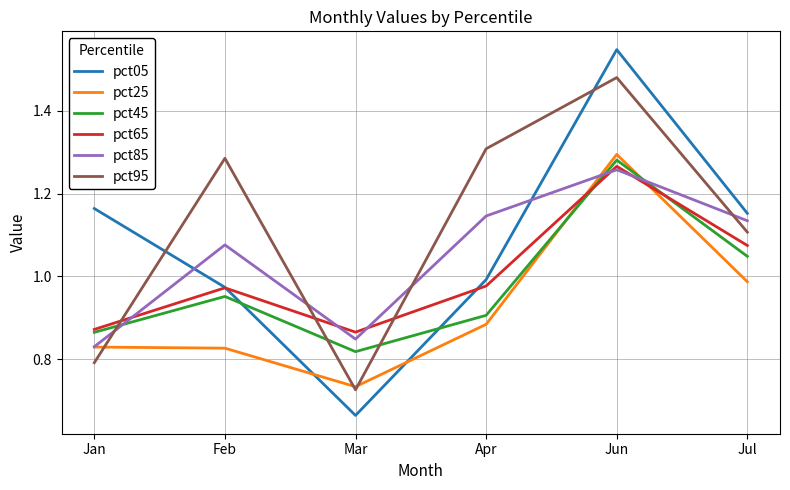

Is it true that pct25 equals 1.0 at Jul?

True